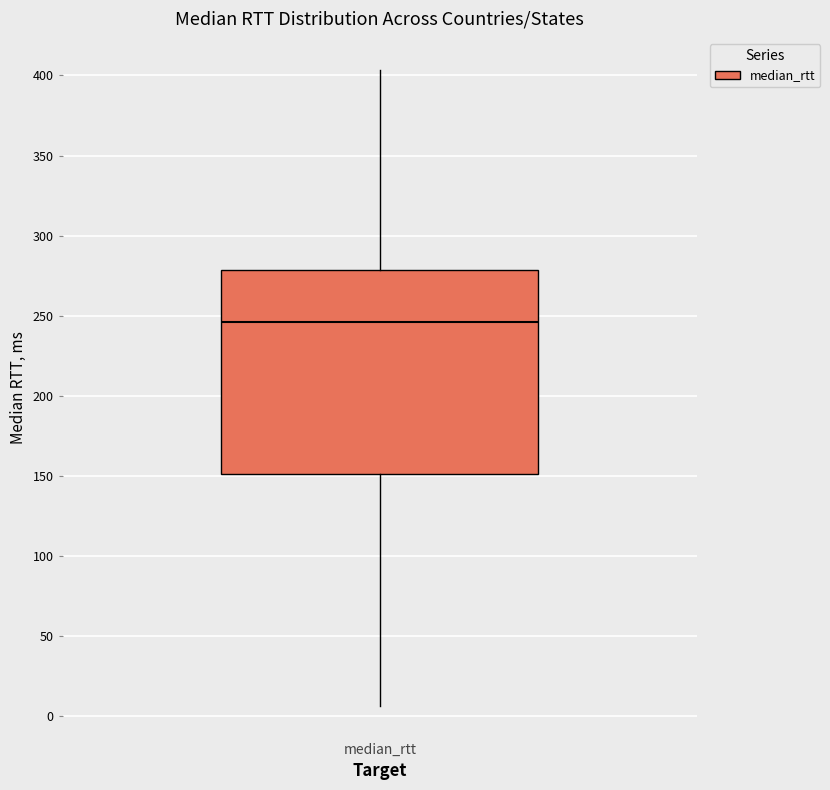

Transcribe this box plot: give where the median line is, the range the box spans, and where the two whiskers end, as read against the y-axis. The values are not printed on the chart, so give them approximately, as read against the axis.

median 245, box 150 to 280, whiskers 5 to 405